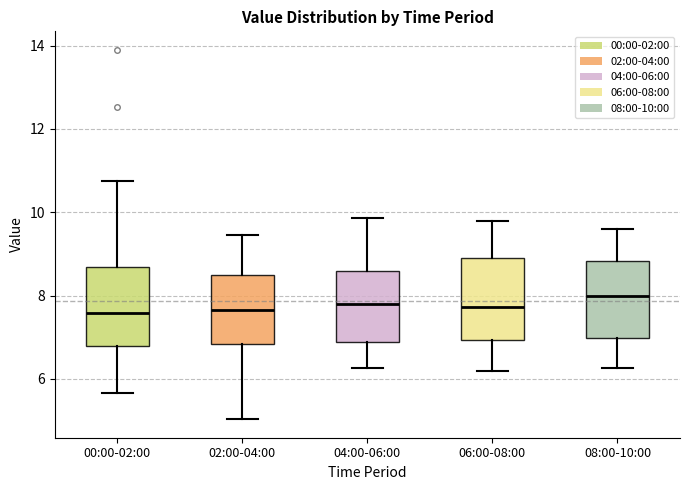

Reading left to right, read every box against the y-axis: the position of its median line, the range the box covers, and the ends of its whiskers. The values are not printed on the chart, so give them approximately, as read against the axis.

00:00-02:00: median 7.6, box 6.8 to 8.6, whiskers 5.6 to 10.8
02:00-04:00: median 7.6, box 6.8 to 8.4, whiskers 5.0 to 9.4
04:00-06:00: median 7.8, box 6.8 to 8.6, whiskers 6.2 to 9.8
06:00-08:00: median 7.8, box 7.0 to 9.0, whiskers 6.2 to 9.8
08:00-10:00: median 8.0, box 7.0 to 8.8, whiskers 6.2 to 9.6